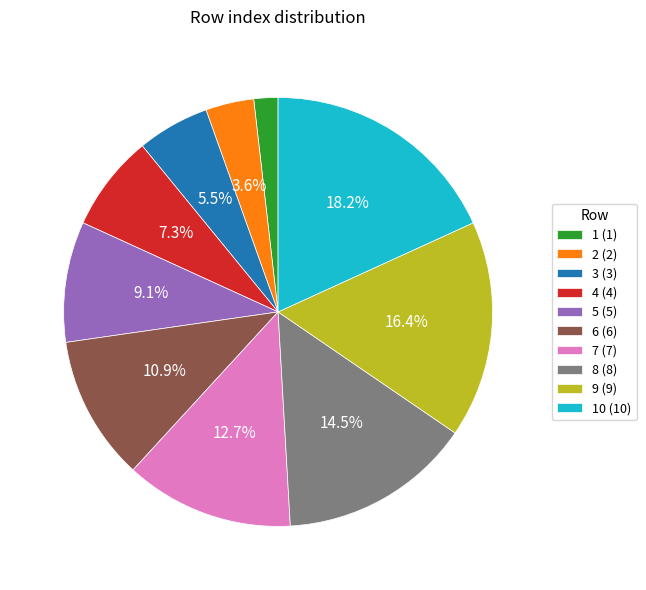

Count the number of slices in the pie.

10